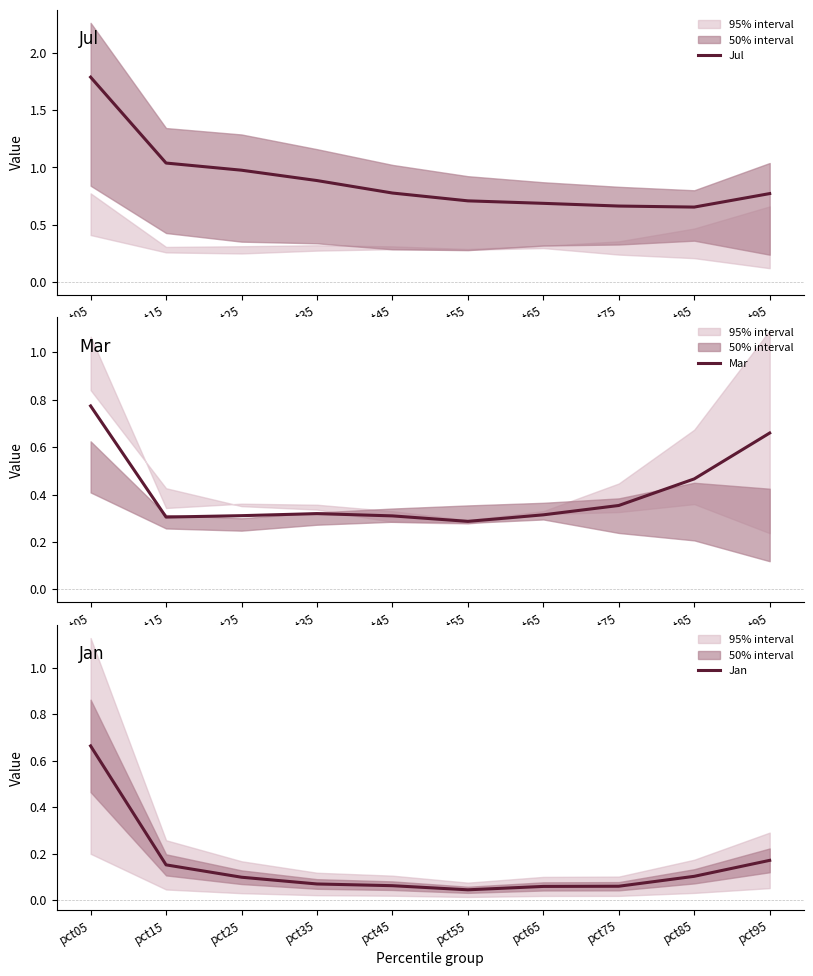

How many Mar values are between 0 and 1?

10